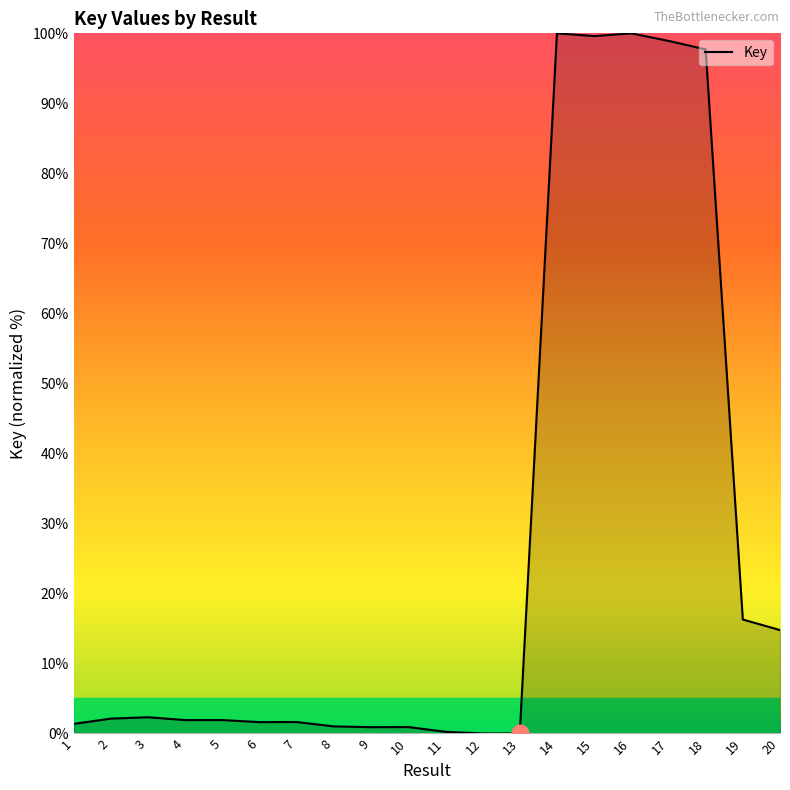

The chart shows a value of 29.3 at 16. True or false?

False